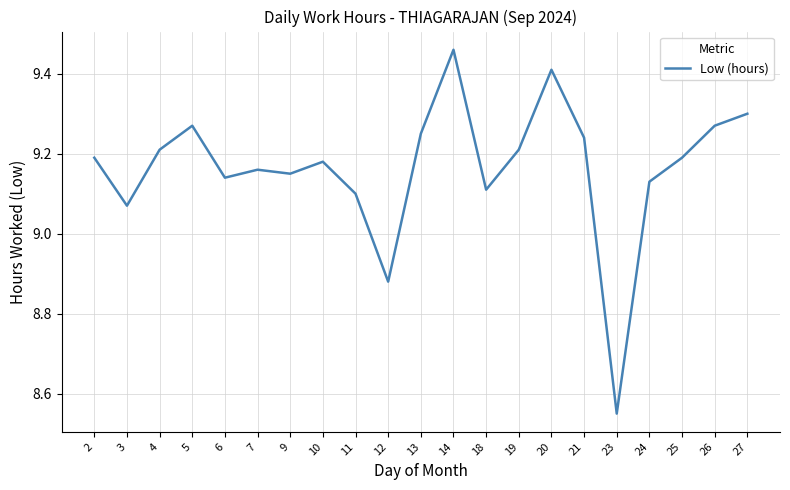

What is the difference between the maximum and minimum values?

0.9